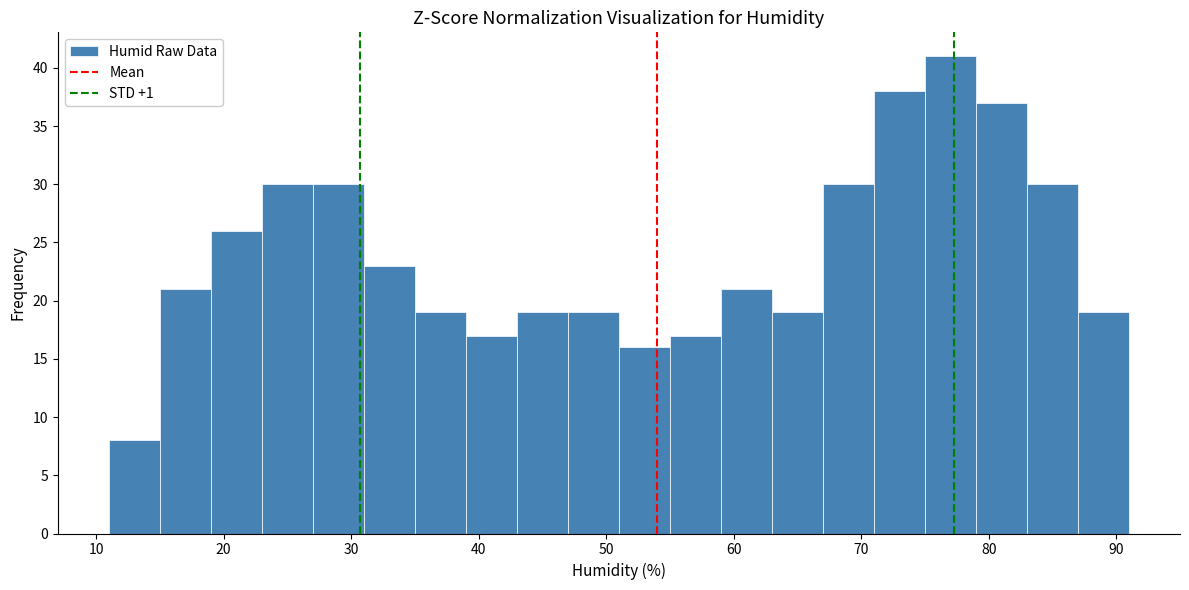

Over which range of the x-axis is the bar tallest?

75 to 79